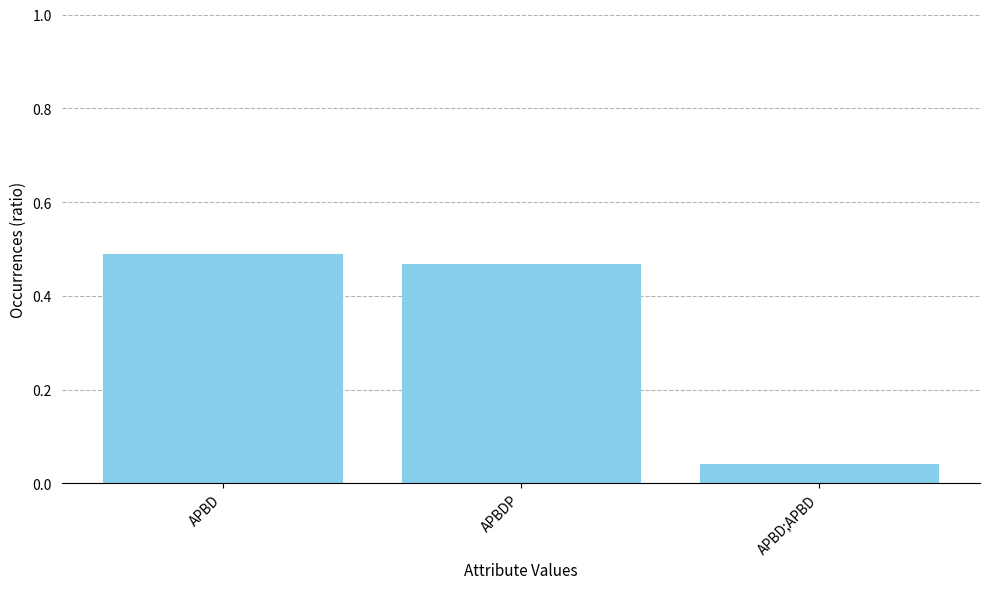

At which label is the value closest to 0?

APBD;APBD